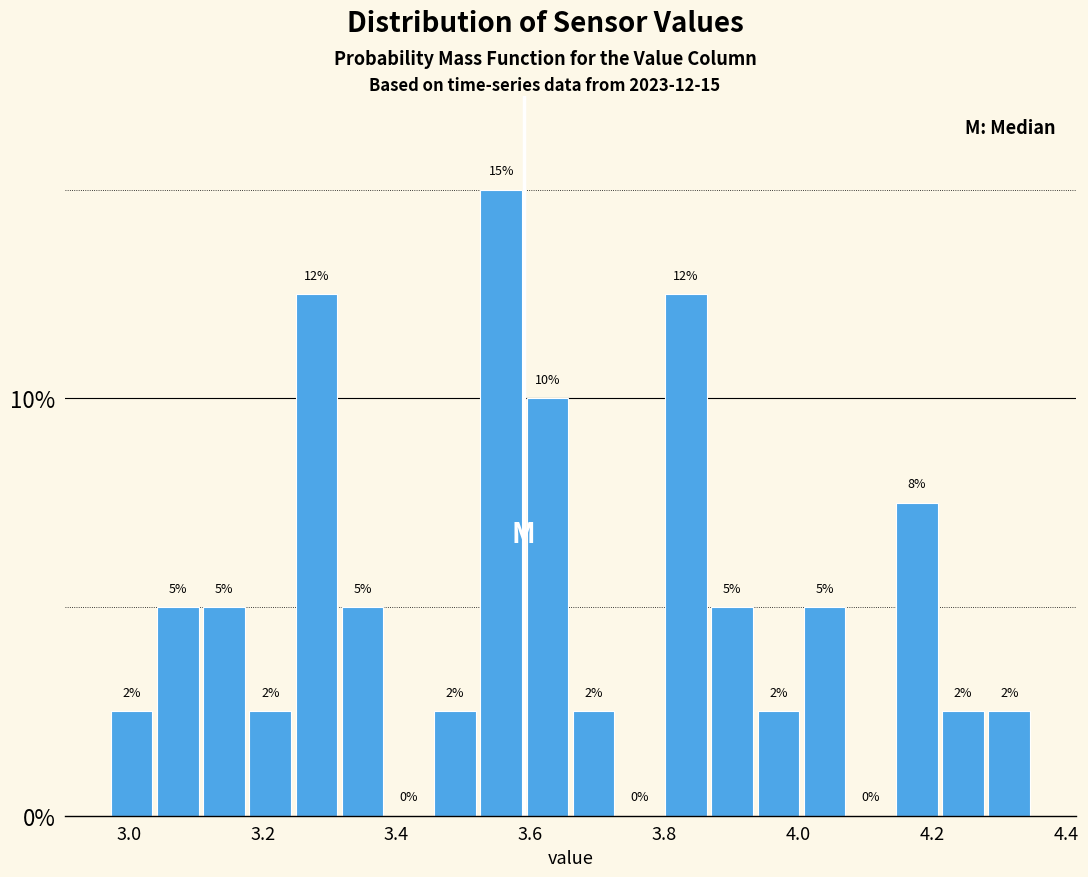

Read against the x-axis, roughly where is the centre of the tallest bar?

3.56